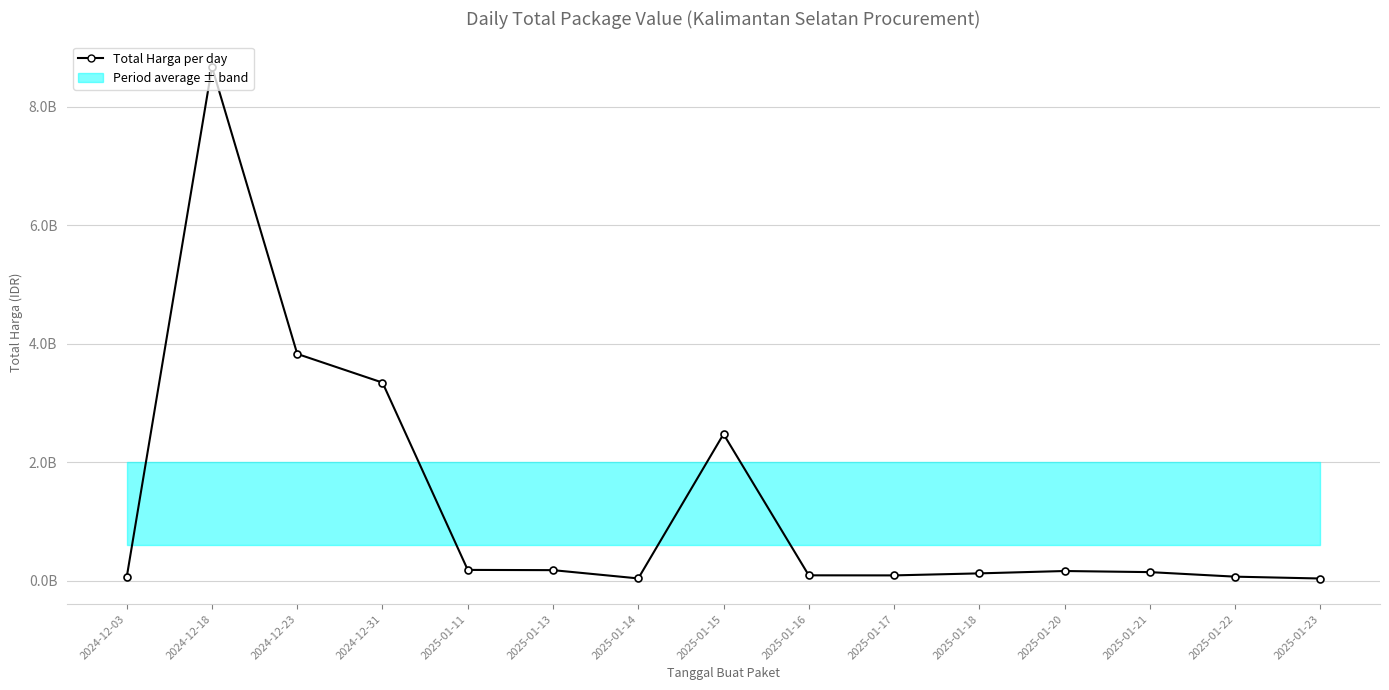

What is the greatest value displayed?

8674283200